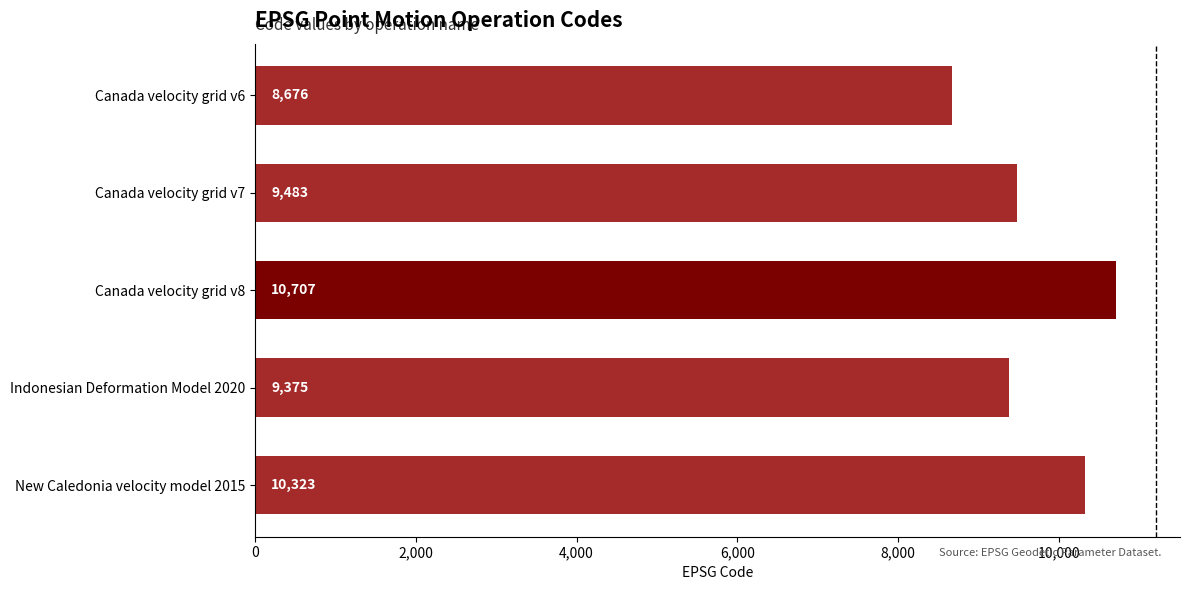

What is the sum of all values?

48564